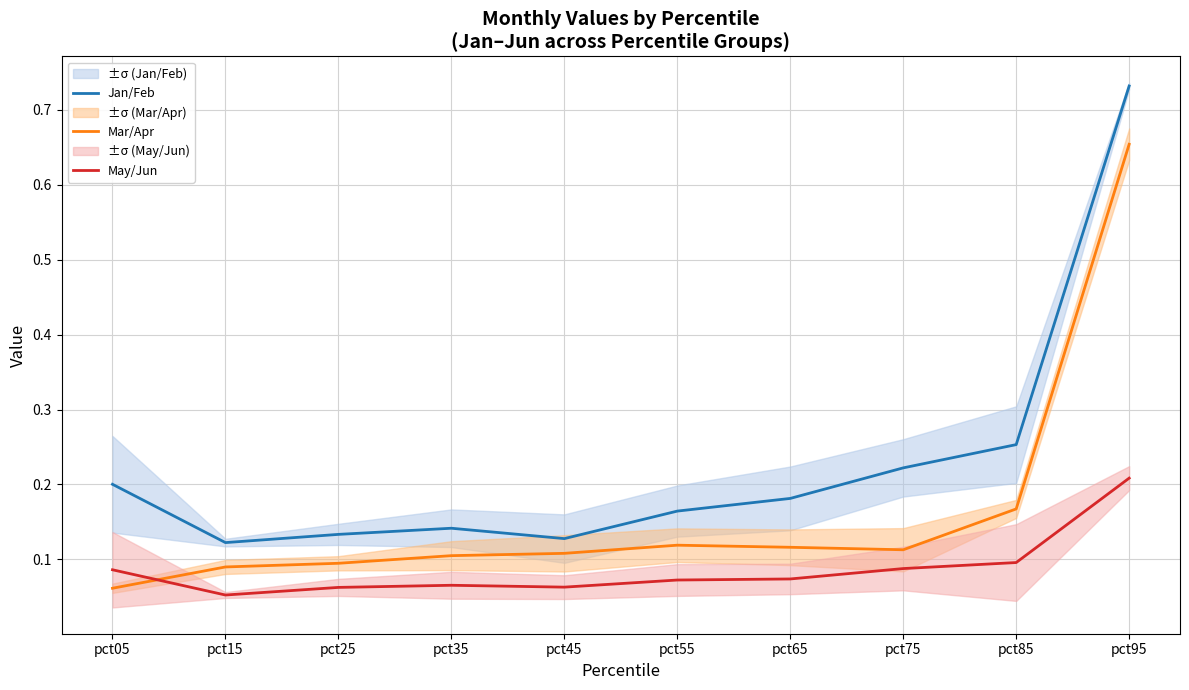

At which category does Jan/Feb reach its first local valley?

pct15